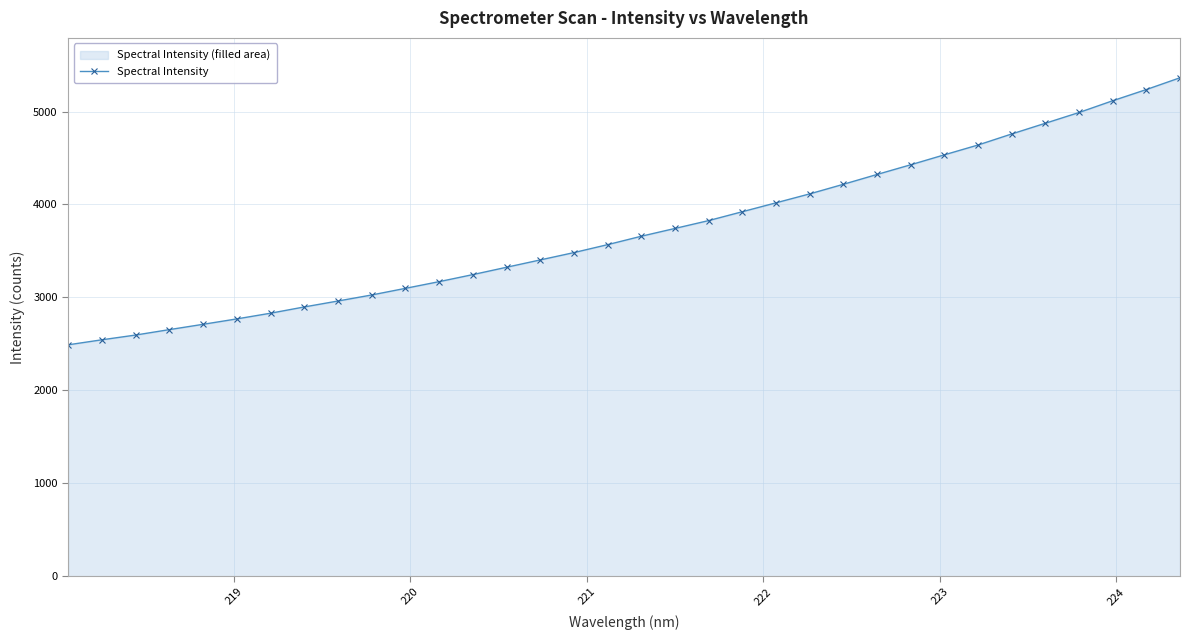

How many values are below 3658?

17